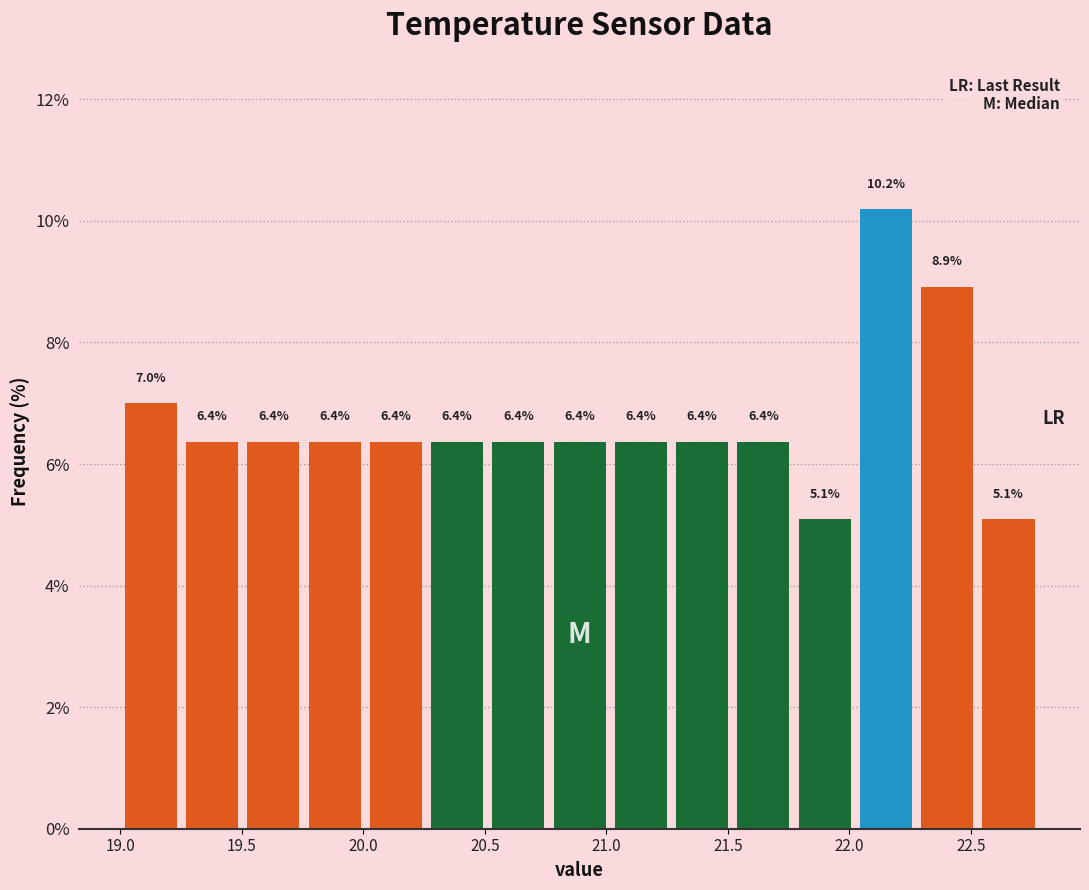

Which range on the x-axis has the tallest bar?

22.00 to 22.30